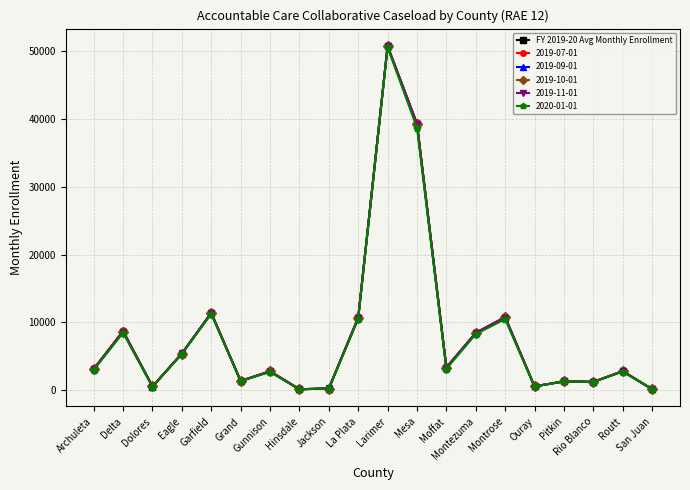

Which category has the highest value in the 2019-10-01 series?

Larimer